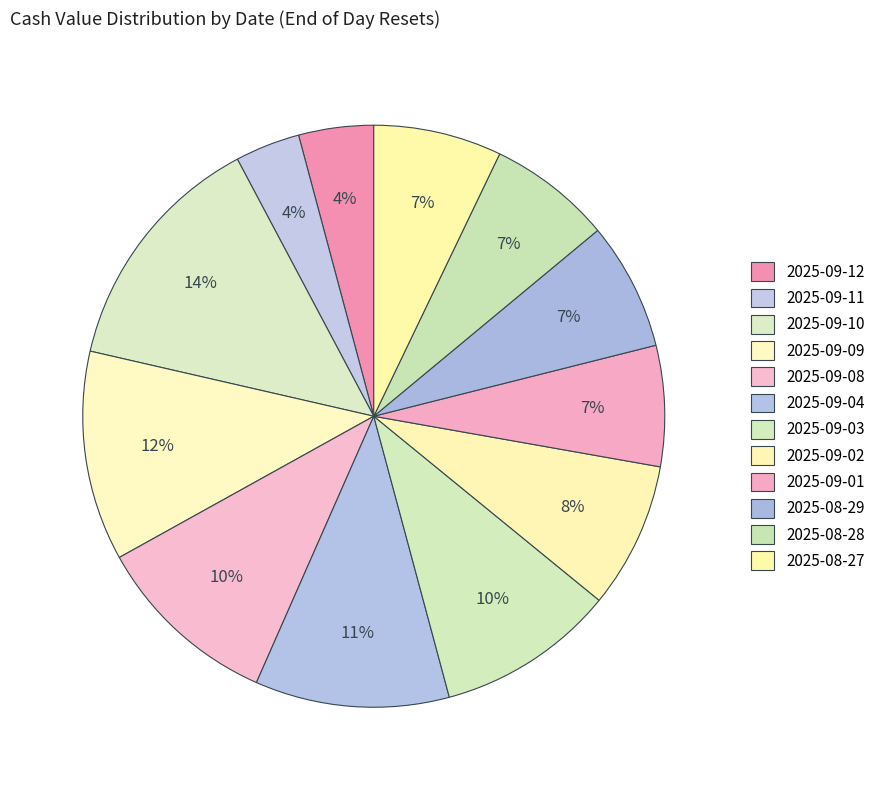

Which slice is the largest?

2025-09-10